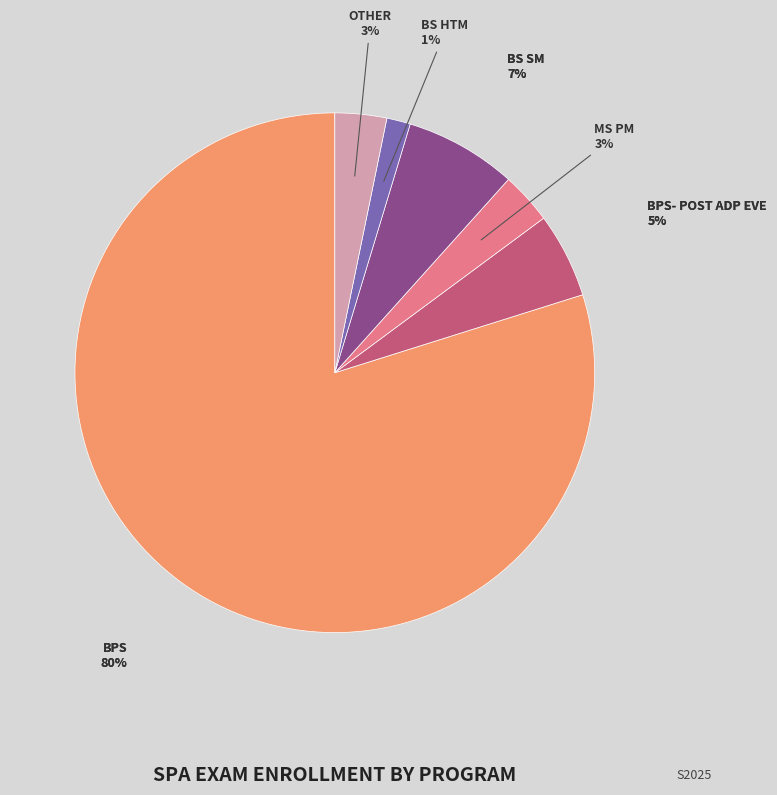

Is there any slice that represents more than half of the pie?

Yes